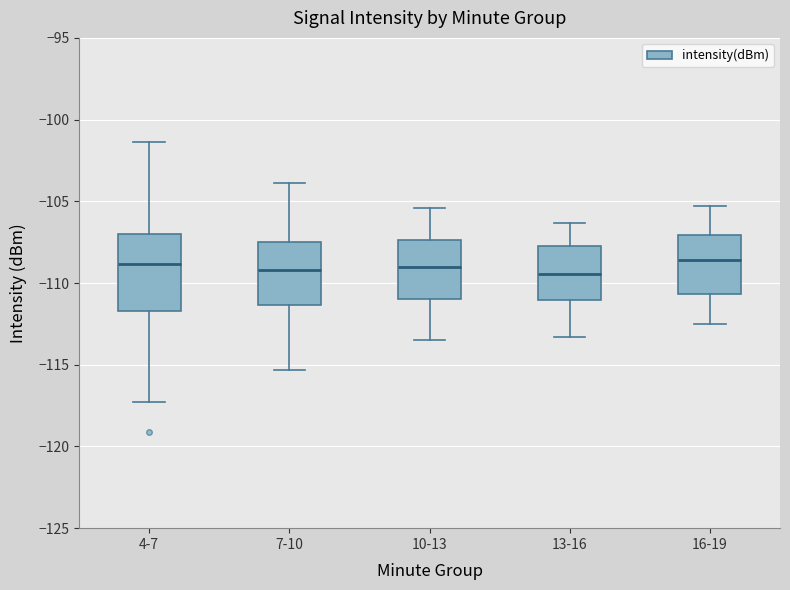

Which box is the tallest, from its lower edge to its upper edge?

4-7